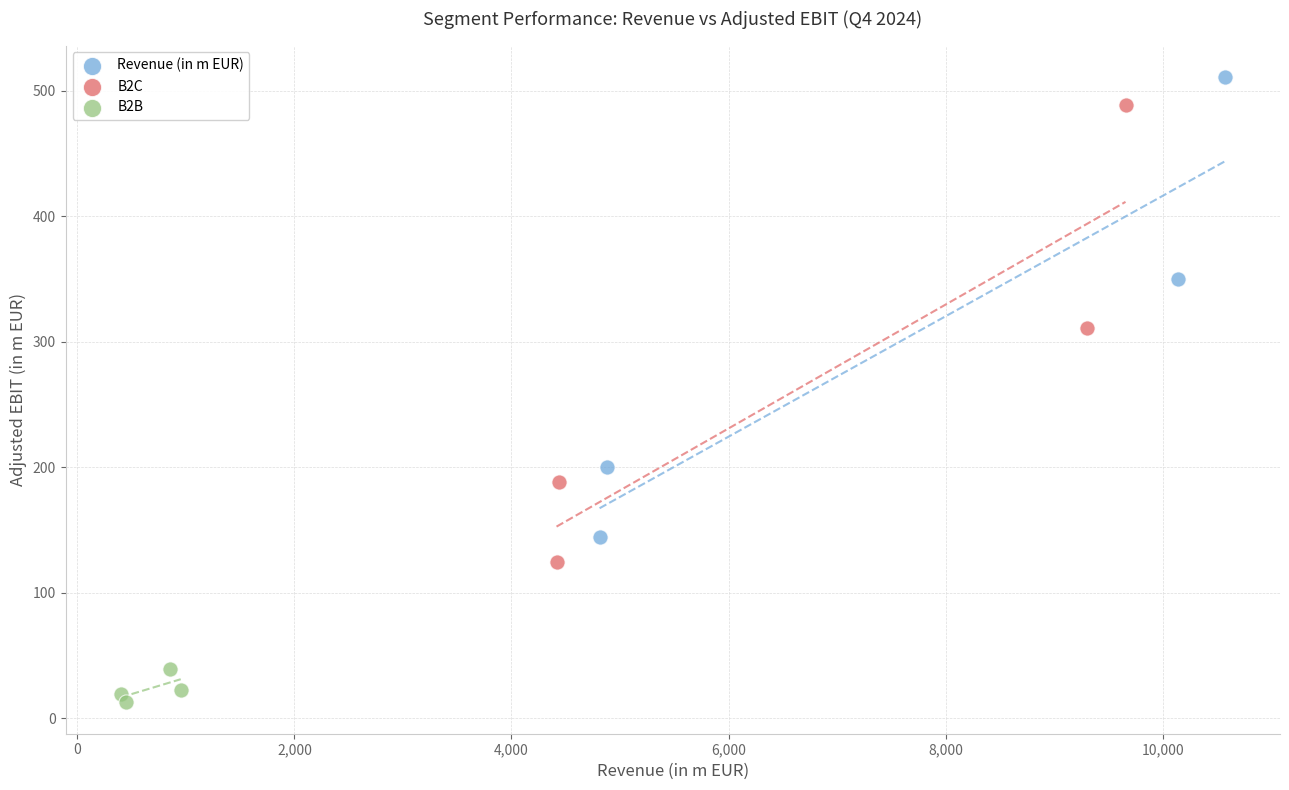

What are all the series names shown in the legend?

Revenue (in m EUR), B2C, B2B